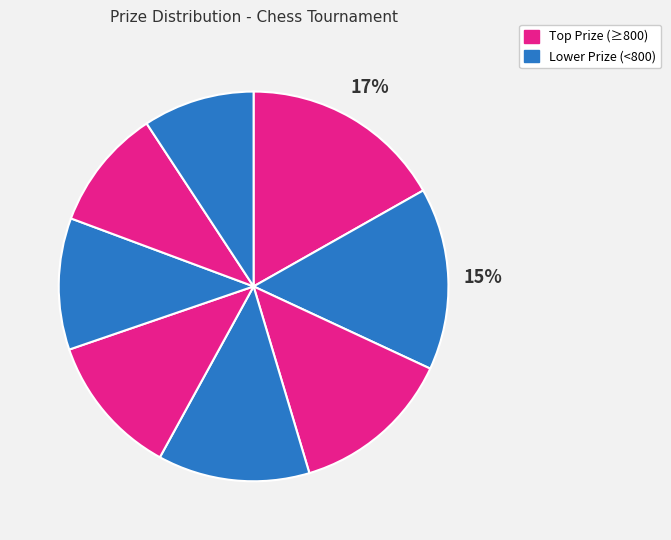

Count the number of slices in the pie.

8